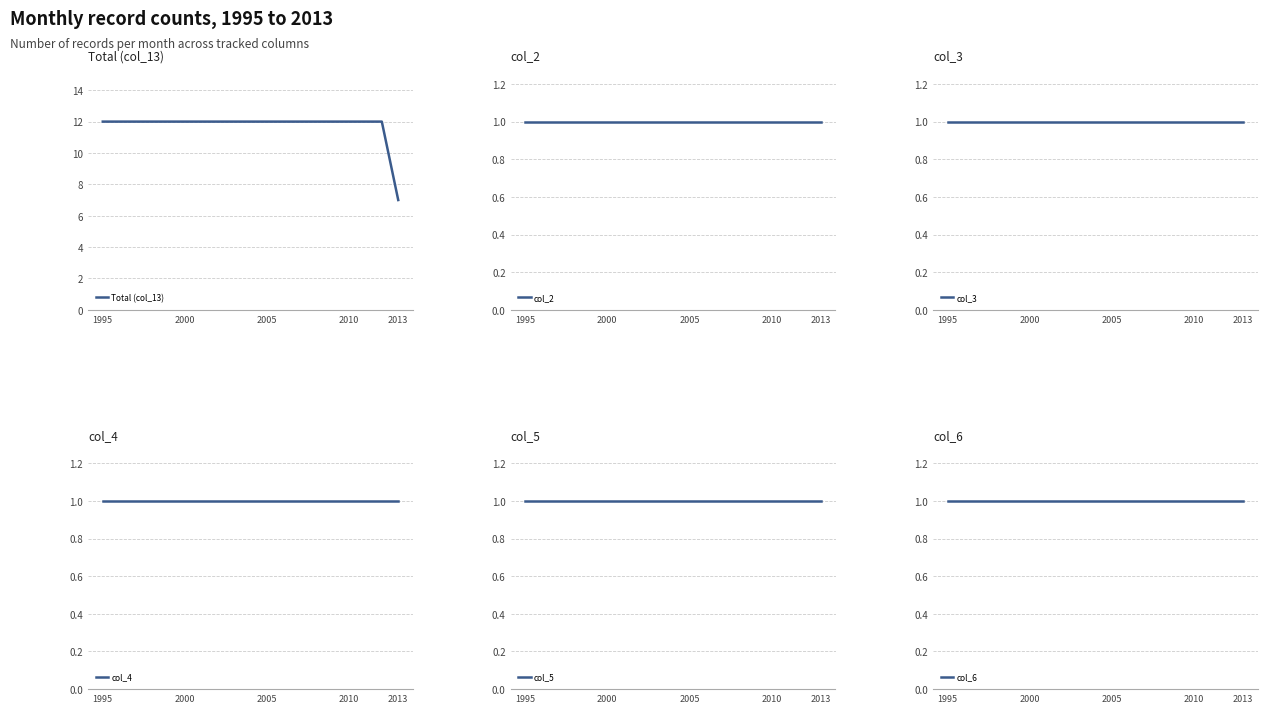

What is the minimum value for Total (col_13)?

7